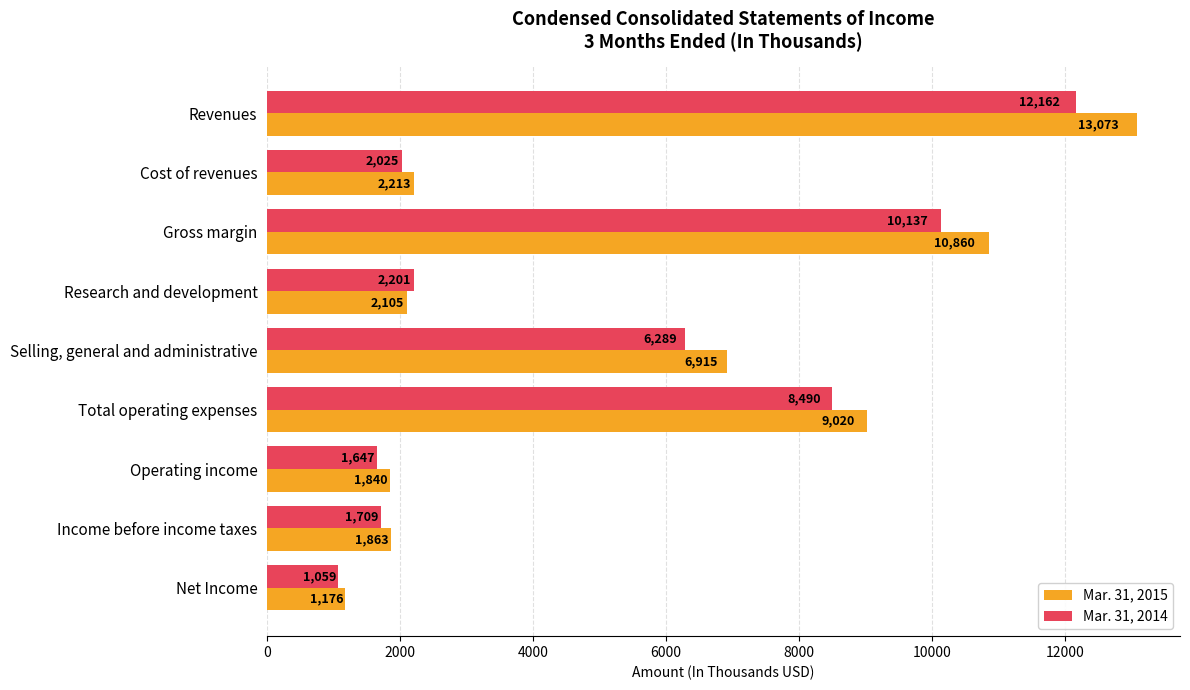

Rank the series by their average value, from highest to lowest.

Mar. 31, 2015, Mar. 31, 2014